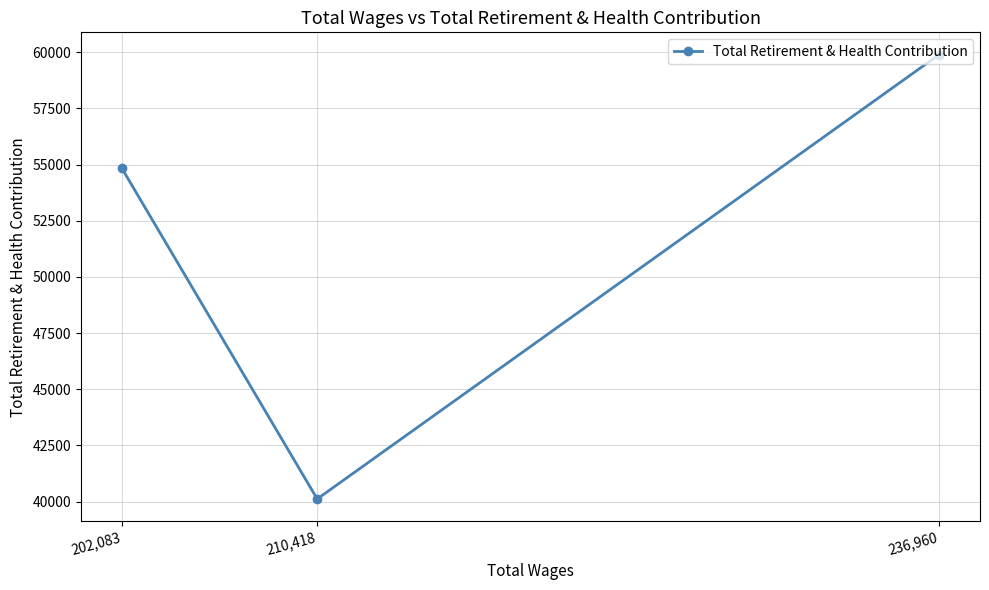

What is the difference between the second highest and minimum values?

14720